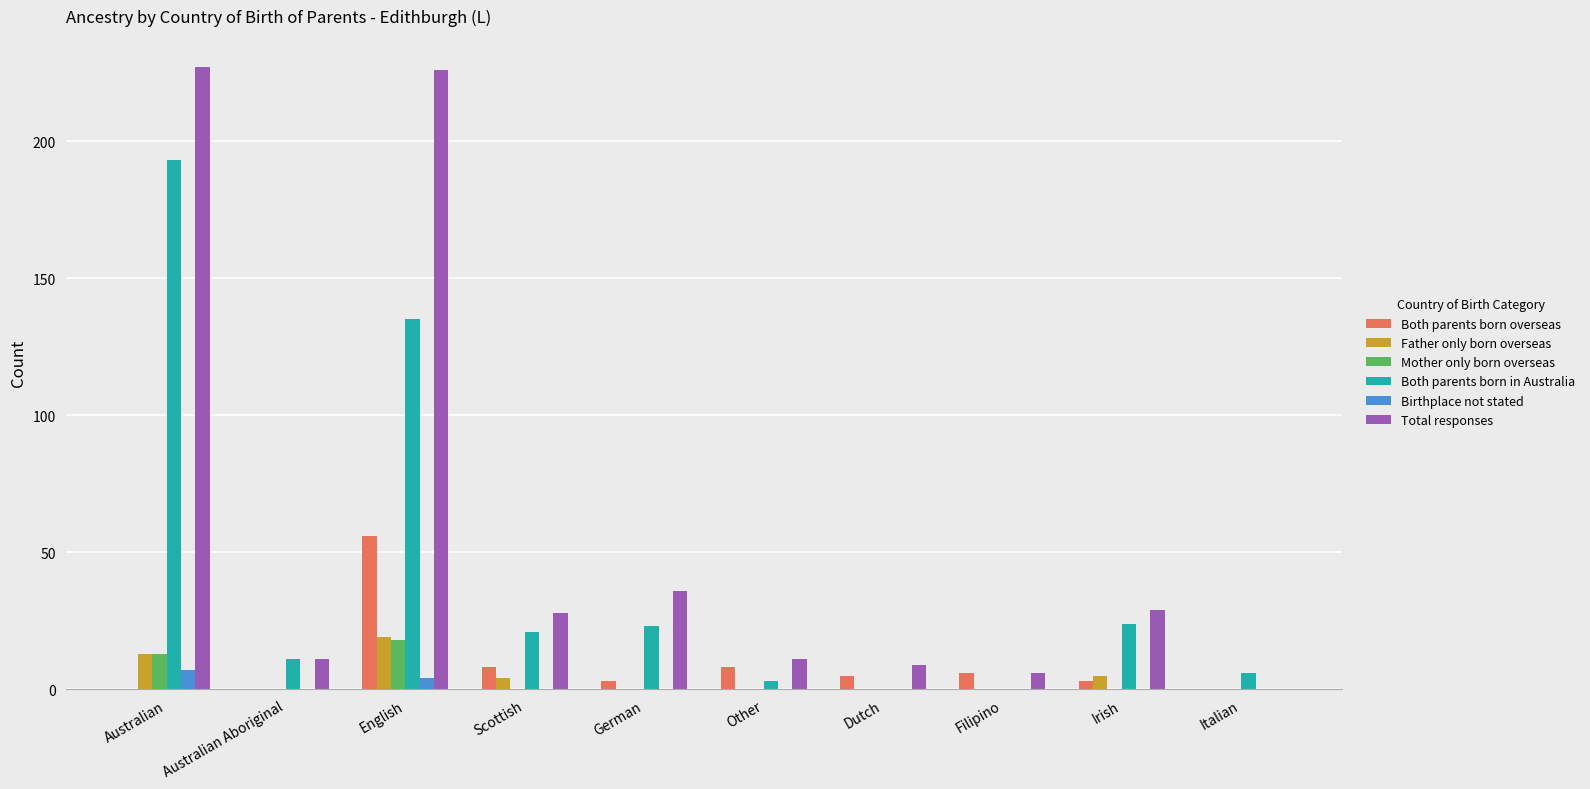

How many distinct data groups are displayed?

6